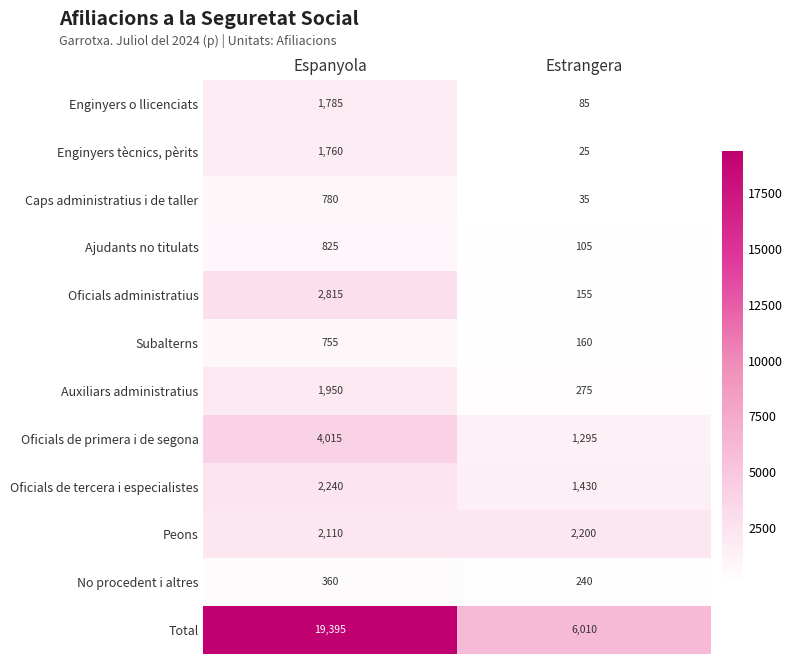

True or false: Oficials de tercera i especialistes has a value of 1430 at Estrangera.

True